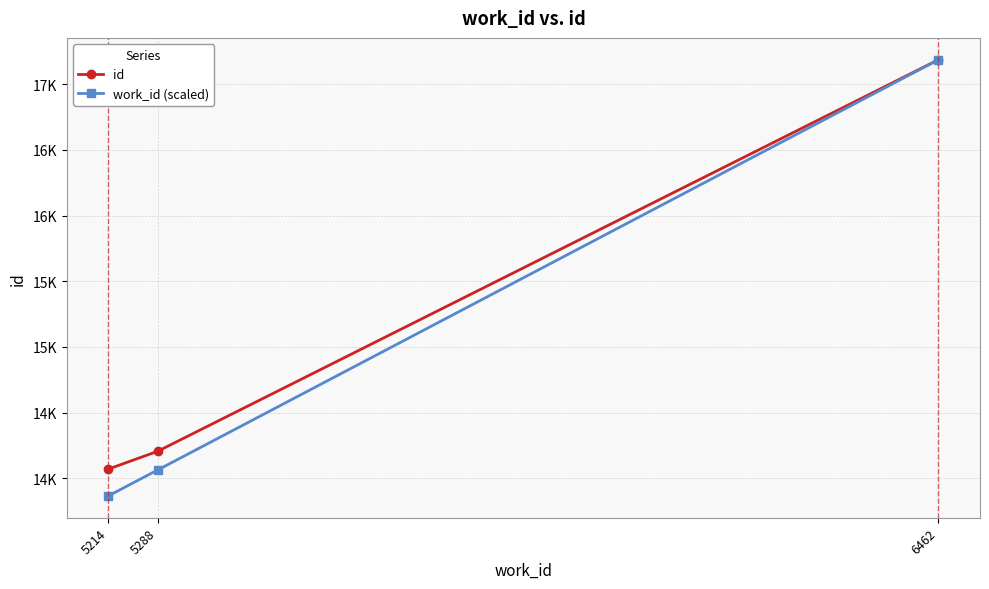

What are all the series names shown in the legend?

id, work_id (scaled)